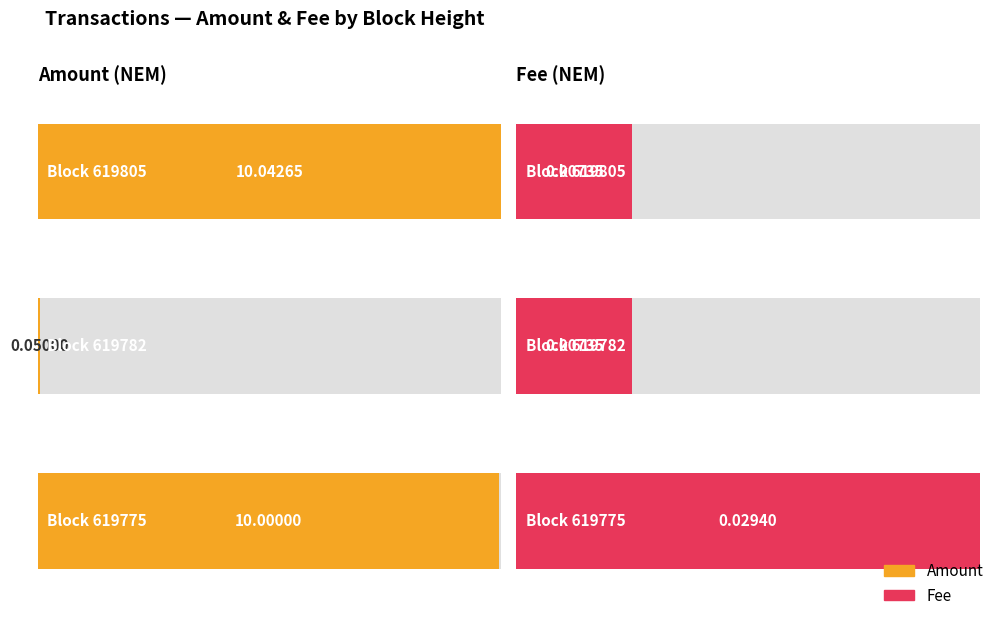

At which category is the sum across all series the highest?

619805